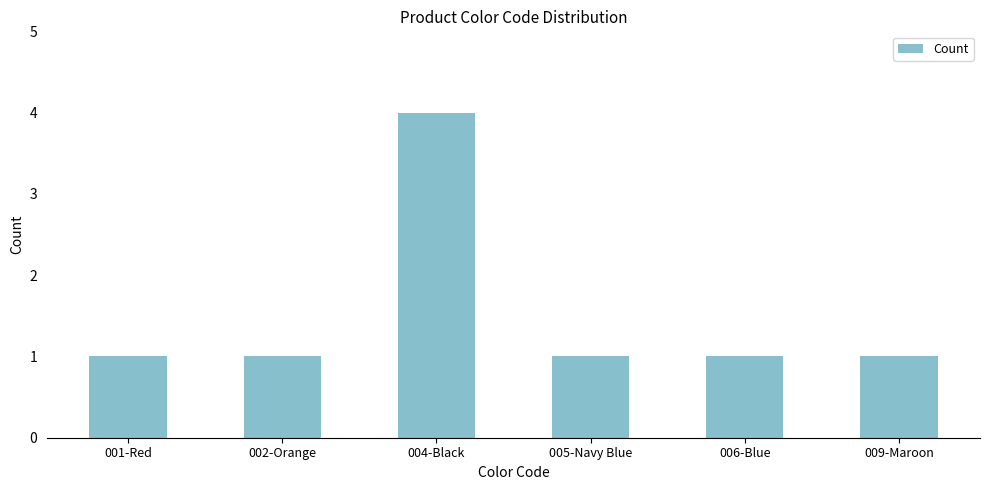

What is the difference between the maximum and second lowest values?

3